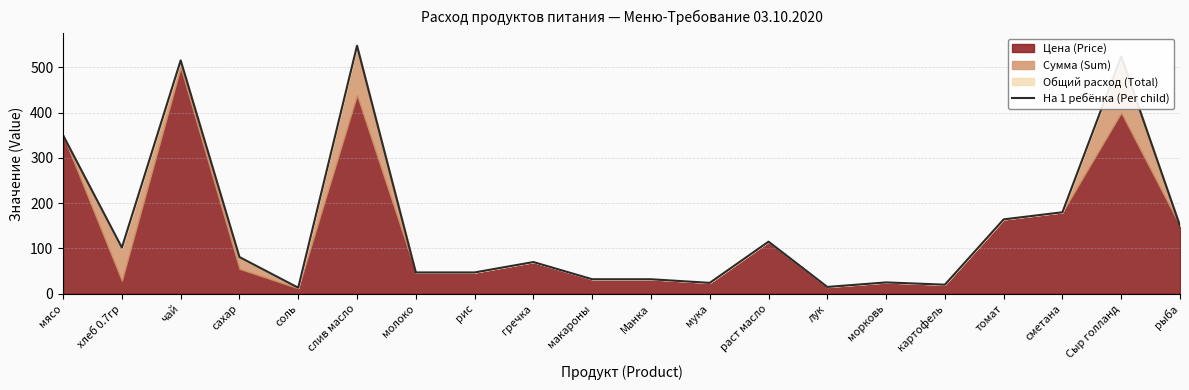

Which has a higher value, соль or молоко?

молоко